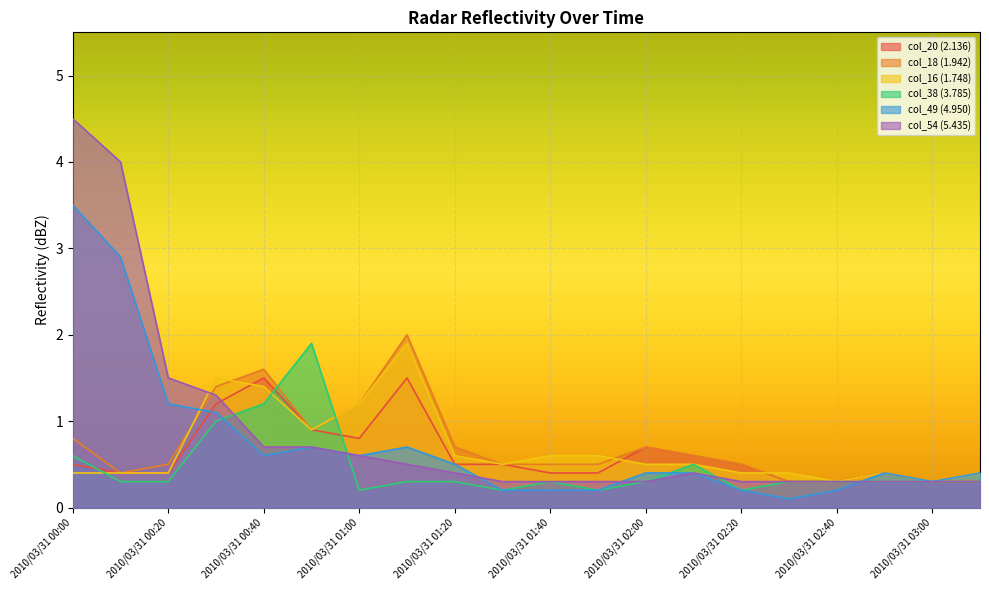

How many interior local valleys does the col_20 (2.136) series have?

1